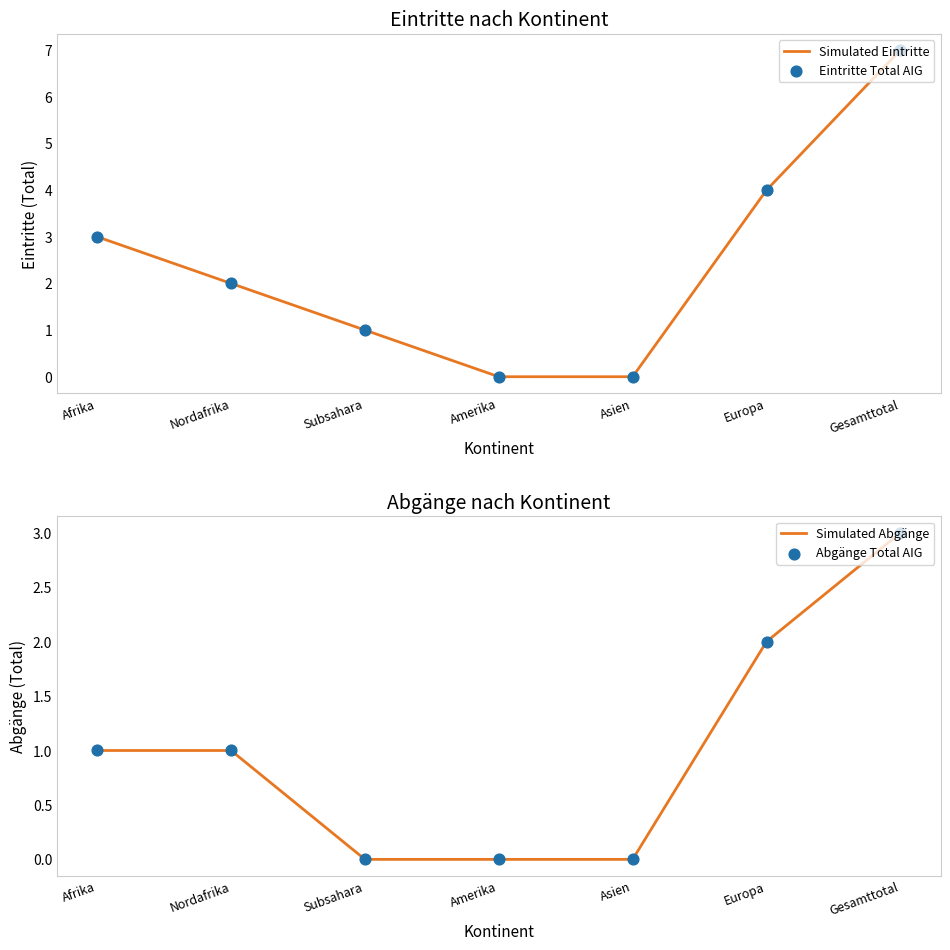

Which series has the largest Y range (max minus min)?

Simulated Eintritte